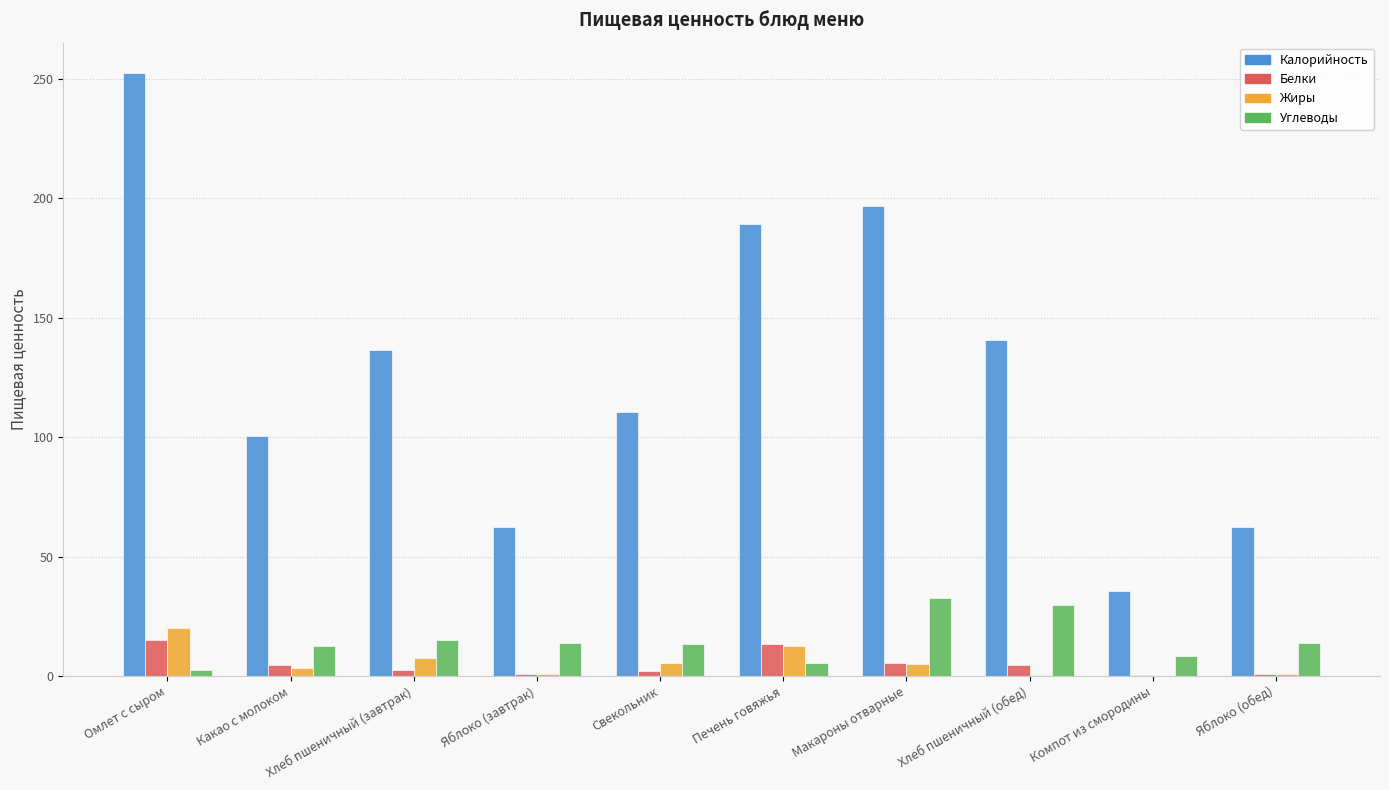

Which series has the largest range (max minus min)?

Калорийность